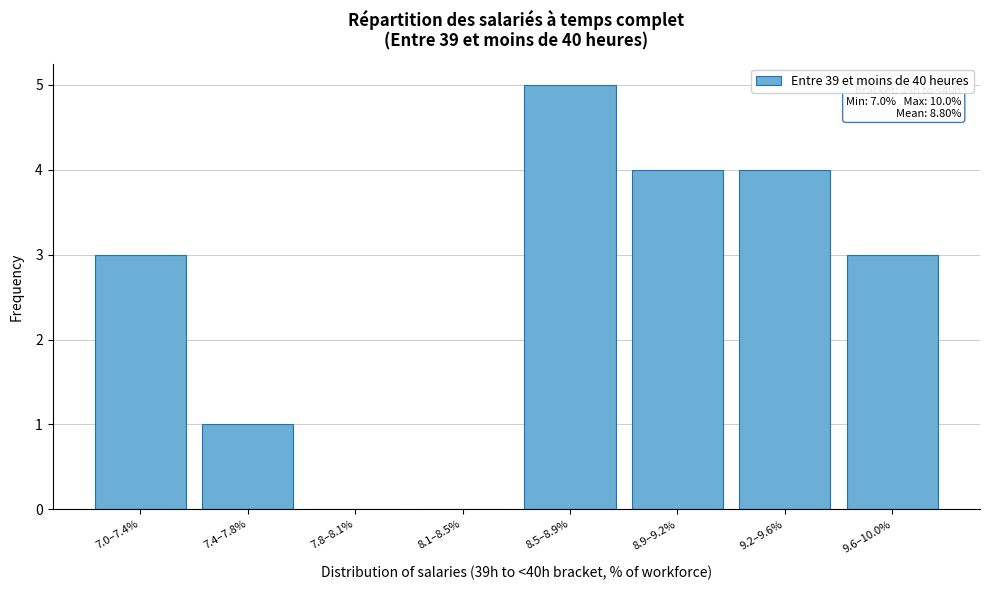

What is the change in value from 7.4–7.8% to 9.2–9.6%?

+3